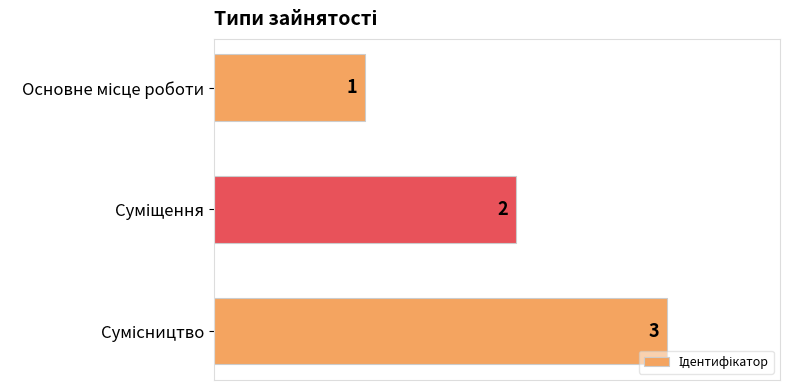

What is the value of the 1st bar from the top?

1